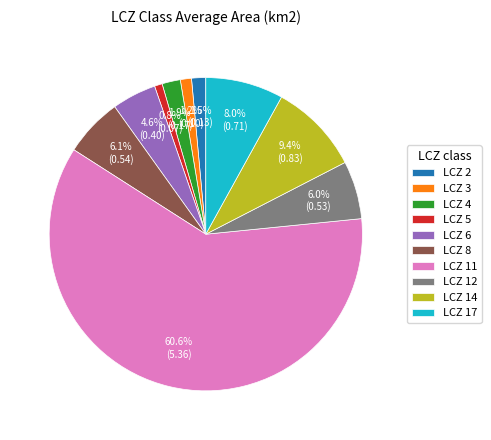

What percentage do LCZ 5 and LCZ 14 together represent?

10.2%